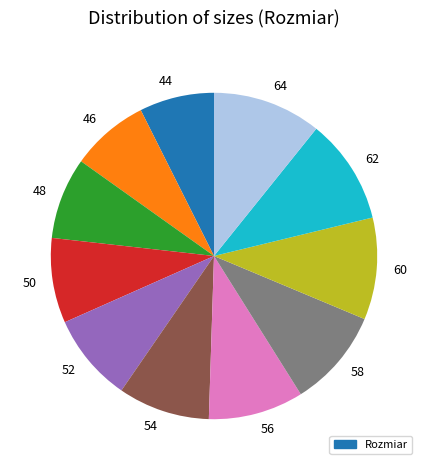

Do 60 and 62 together represent more than half of the pie?

No